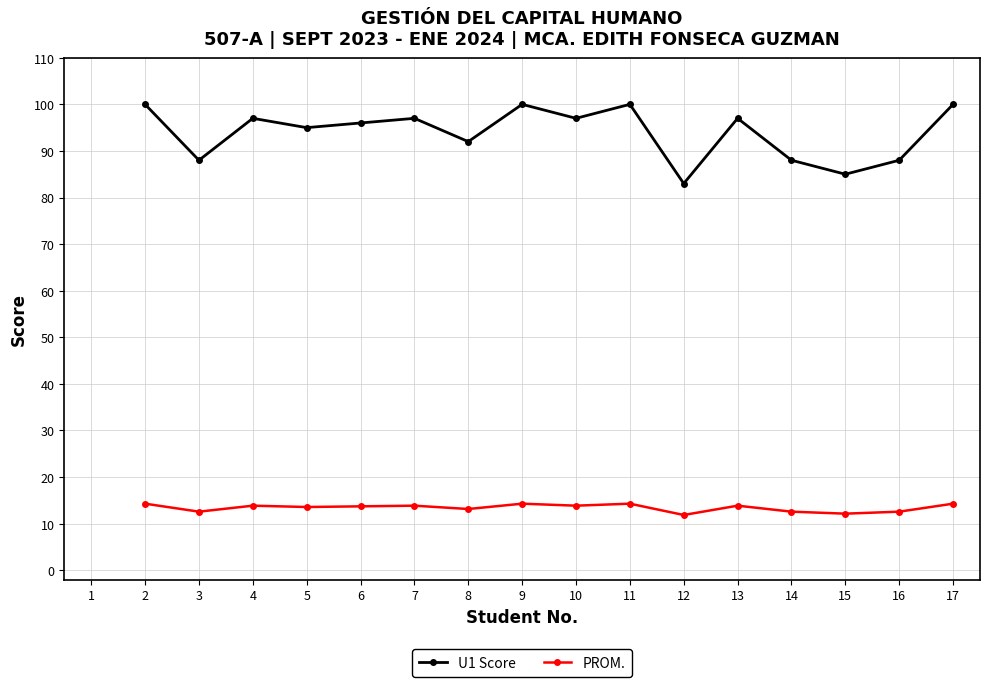

What is the spread (max minus min) of values at 11?

85.7